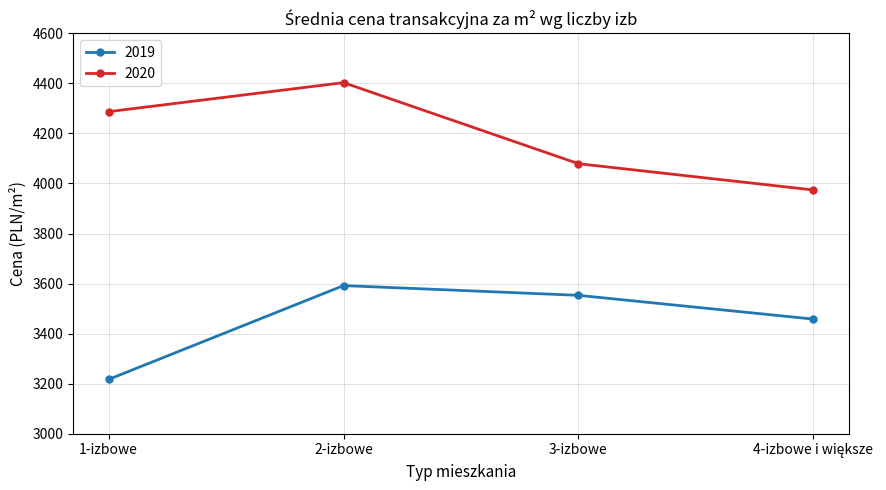

Which category has the lowest value across all series?

1-izbowe